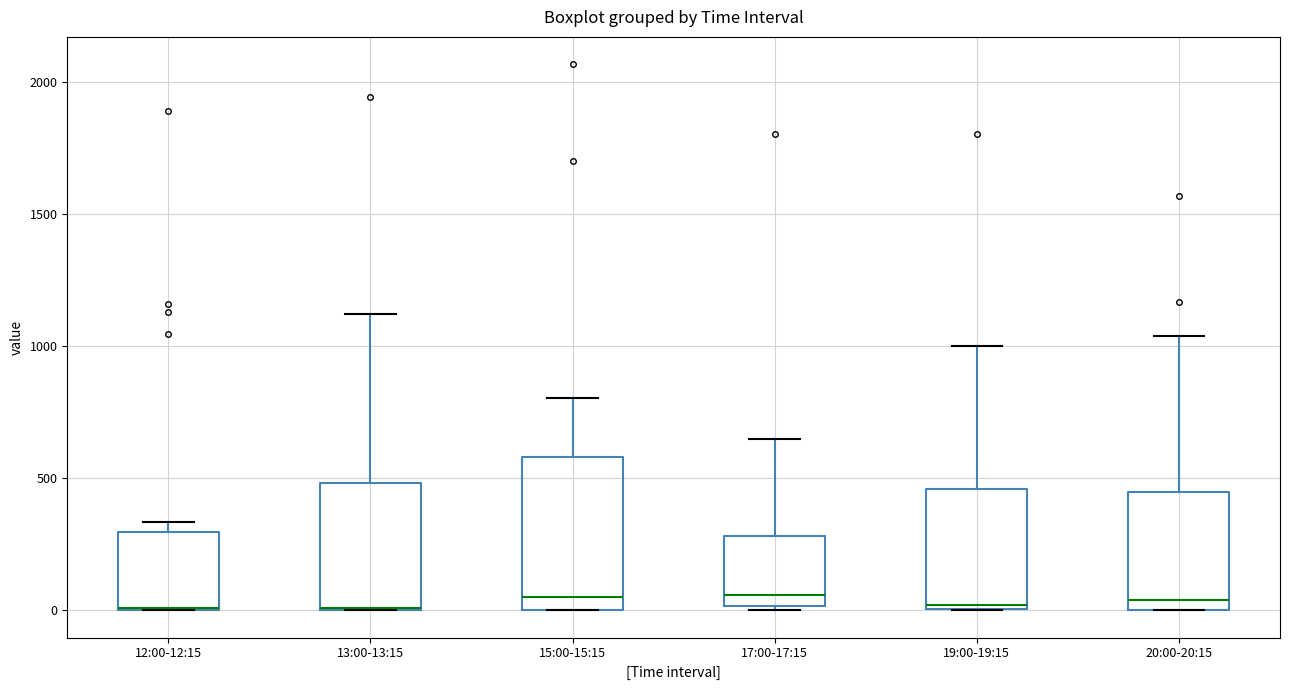

Reading left to right, transcribe this box plot: for each box, give where its median line is, the range the box spans, and where its two whiskers end, as read against the y-axis. The values are not printed on the chart, so give them approximately, as read against the axis.

12:00-12:15: median 0 (drawn on the box's lower edge), box 0 to 300, whiskers 0 to 350
13:00-13:15: median 0, box 0 to 500, whiskers 0 to 1100
15:00-15:15: median 50, box 0 to 600, whiskers 0 to 800
17:00-17:15: median 50, box 0 to 300, whiskers 0 (just below the box's lower edge) to 650
19:00-19:15: median 0, box 0 to 450, whiskers 0 to 1000
20:00-20:15: median 50, box 0 to 450, whiskers 0 to 1050